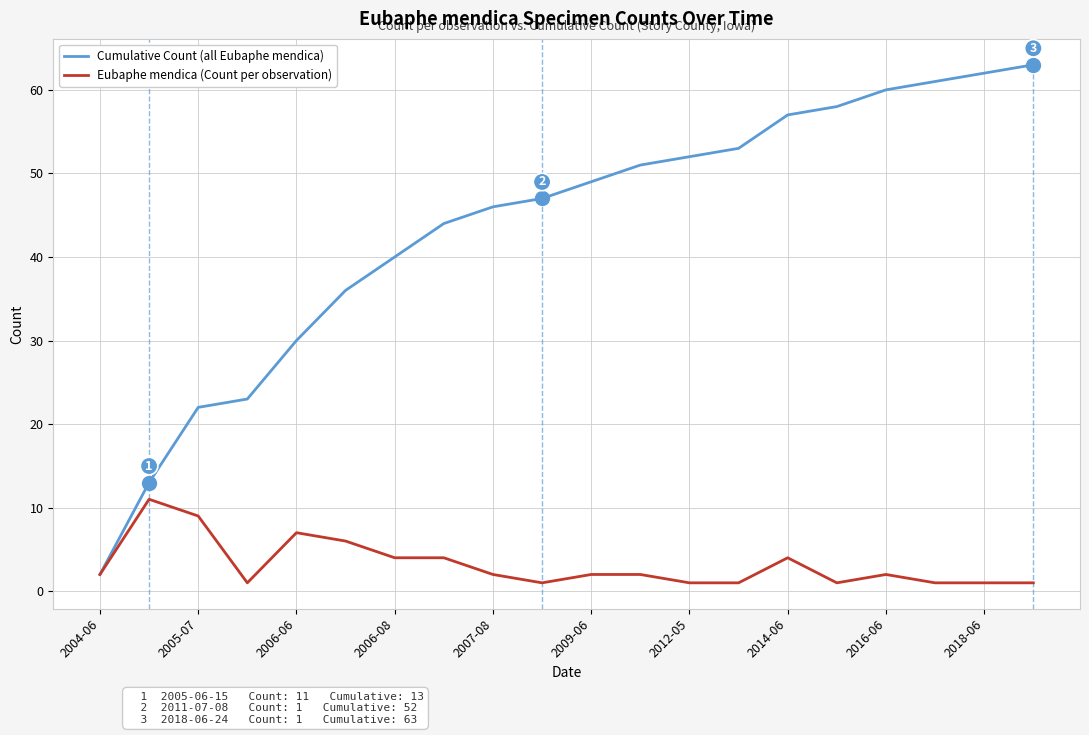

What is the difference between the maximum and minimum values in the Cumulative Count (all Eubaphe mendica) series?

61